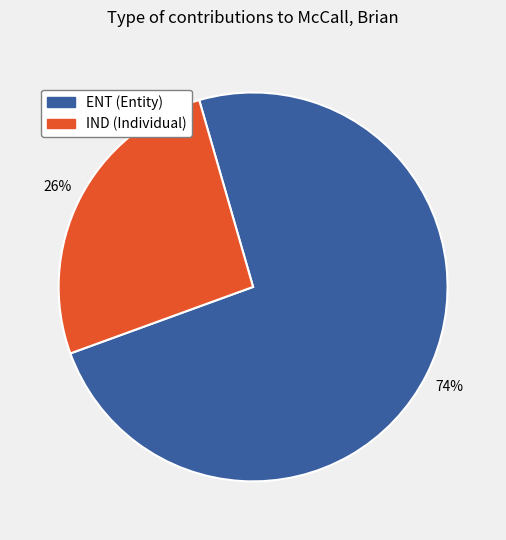

The IND slice represents 17% of the pie. True or false?

False